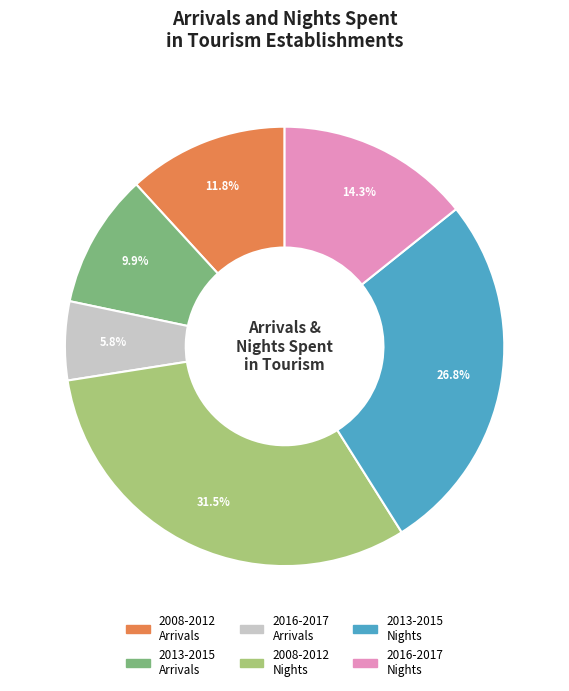

Does any single category account for the majority?

No